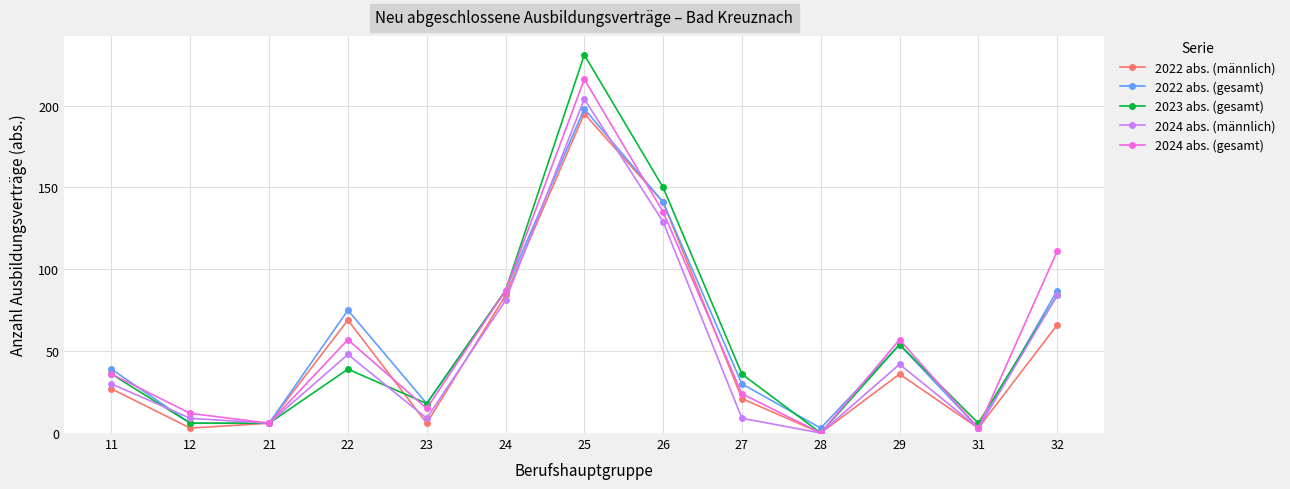

Which series ends up on top after the final intersection of 2022 abs. (männlich) and 2024 abs. (gesamt)?

2024 abs. (gesamt)